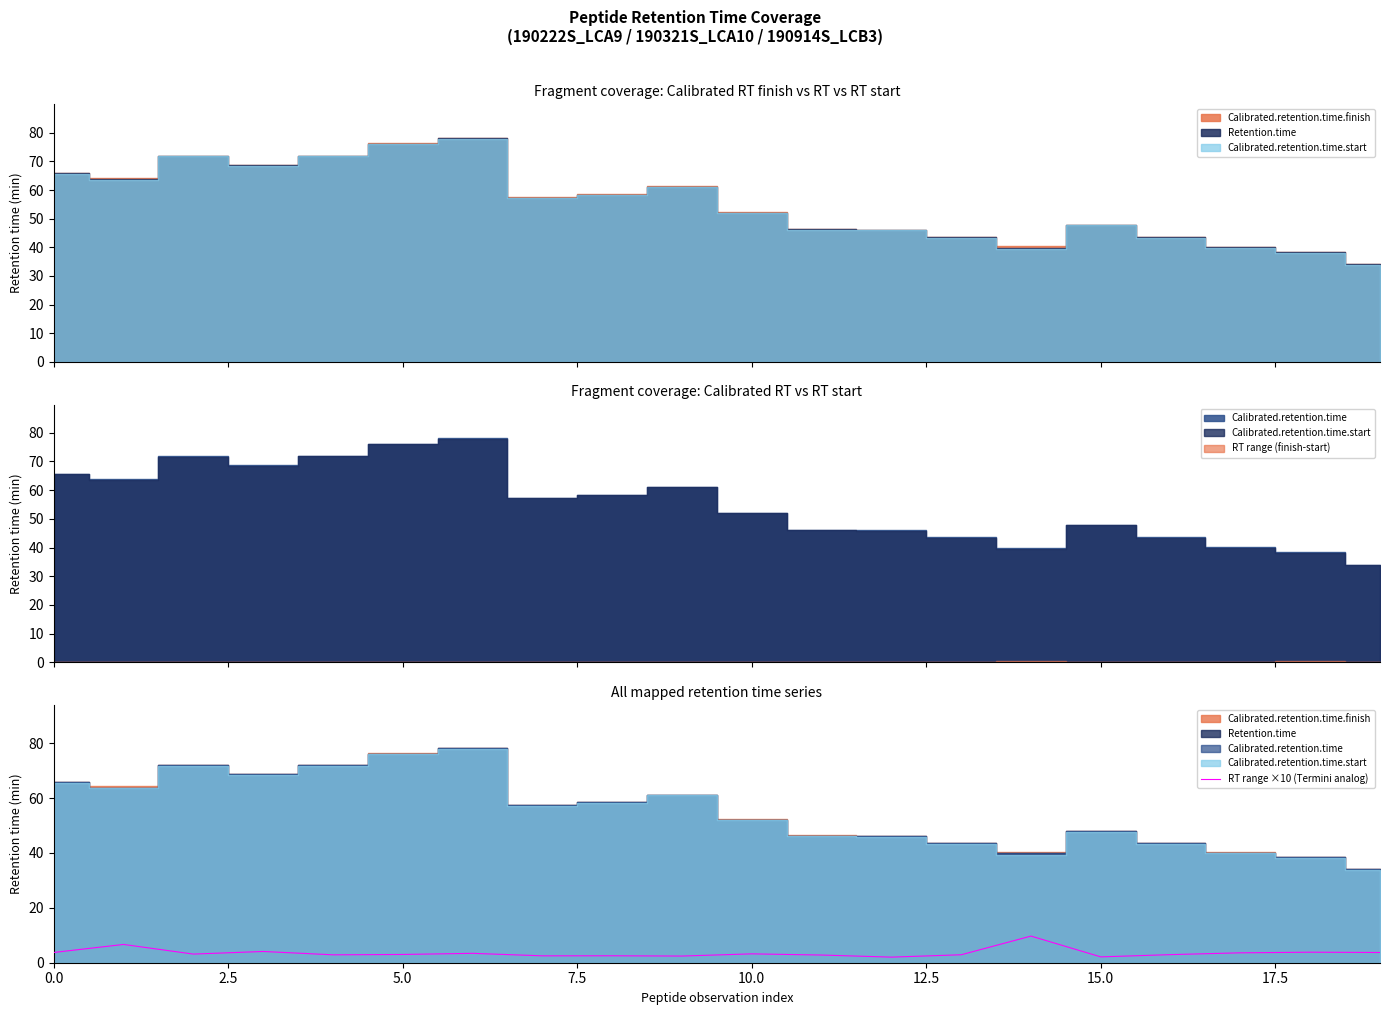

How many values are below 3?

9